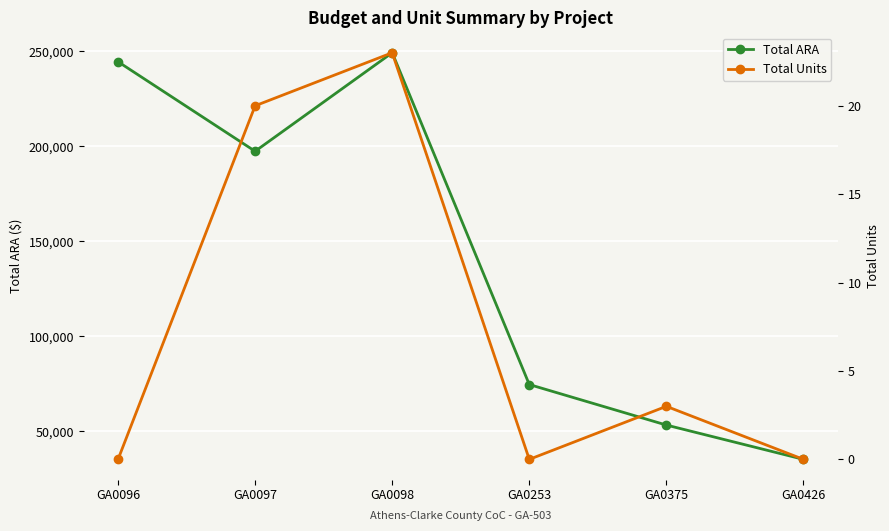

Where is Total ARA nearest to the value 142147?

GA0097